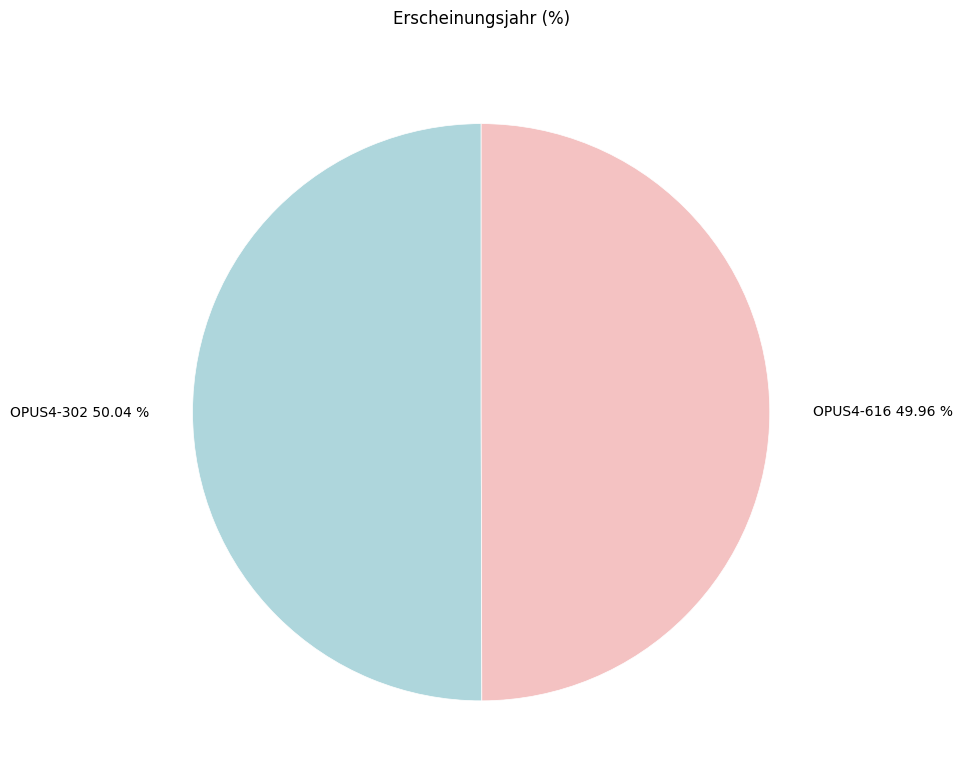

Combined, do OPUS4-616 and OPUS4-302 account for over 50%?

Yes